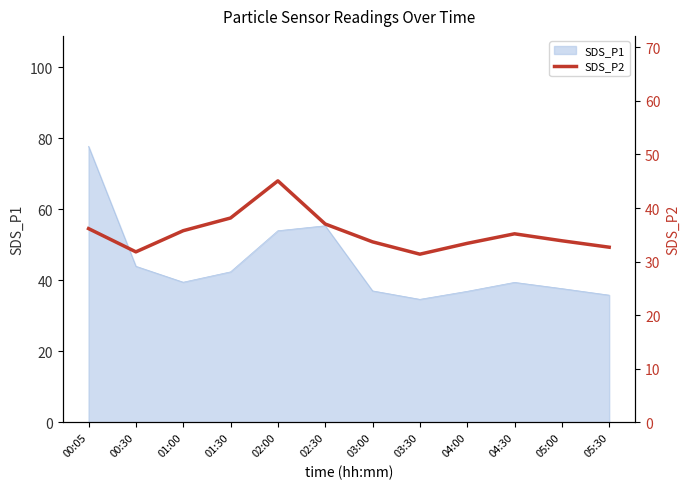

Reading left to right, what are all the values shown in this chart?

00:05=36.2	00:30=31.8	01:00=35.8	01:30=38.1	02:00=45.1	02:30=37.0	03:00=33.7	03:30=31.4	04:00=33.4	04:30=35.2	05:00=33.9	05:30=32.7